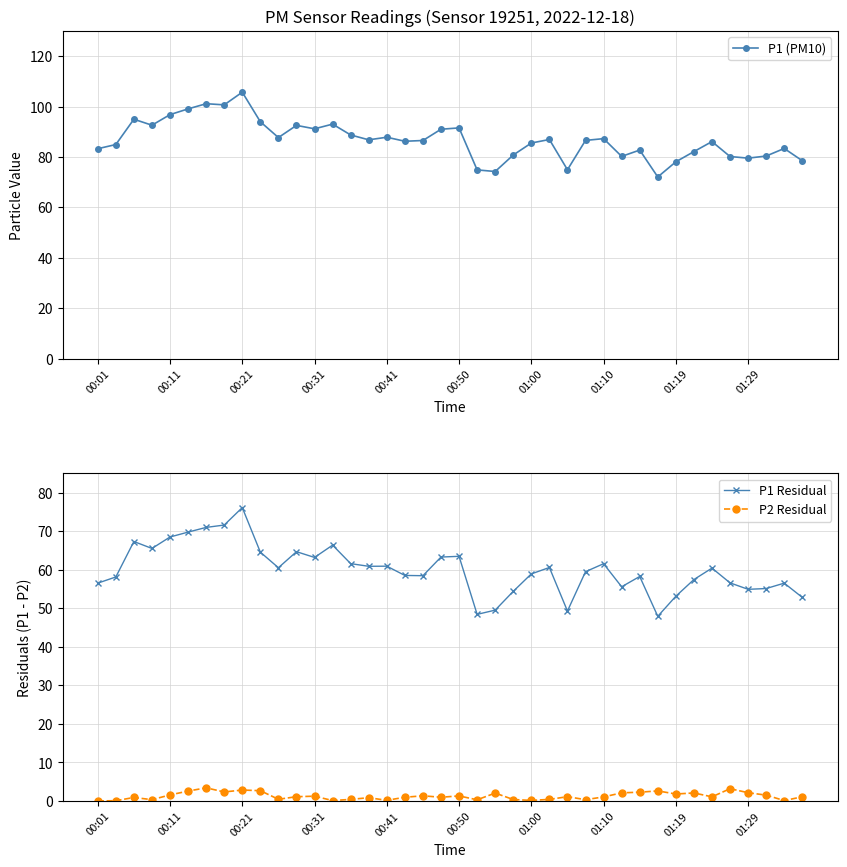

The value of P2 Residual at 18 is 1.3. True or false?

True